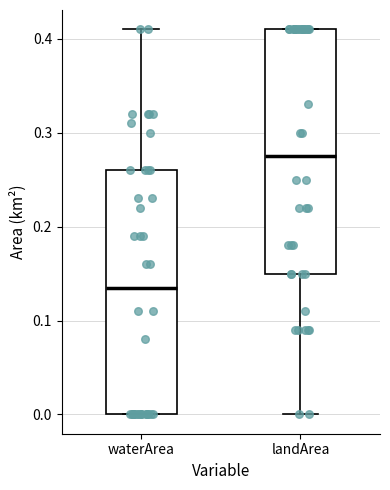

Which box's median line is the lowest?

waterArea